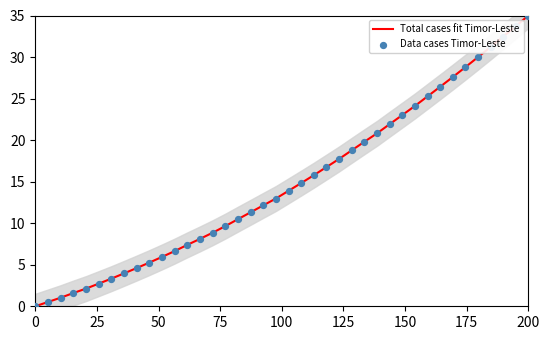

What are all the series names shown in the legend?

Total cases fit Timor-Leste, Data cases Timor-Leste